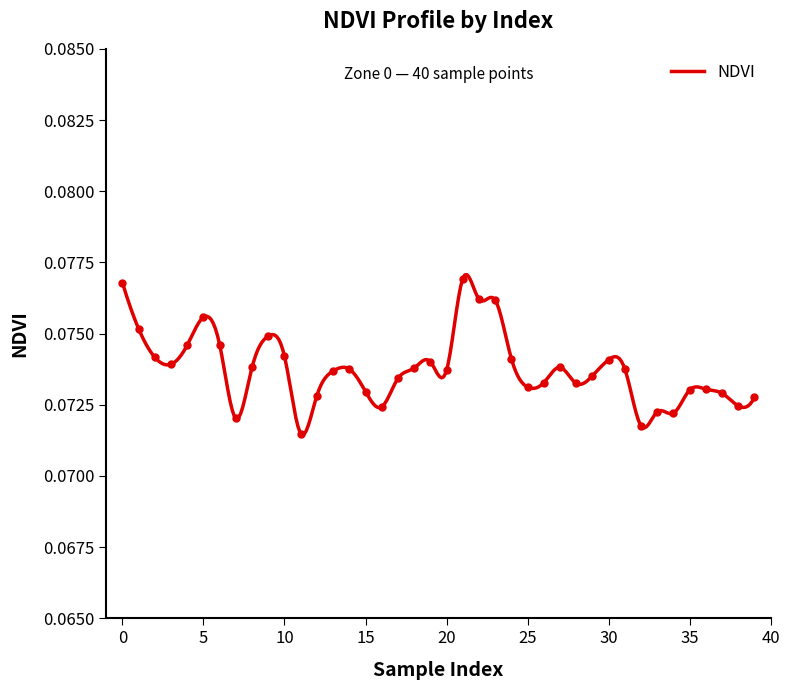

At which category does the data reach its first local peak?

5